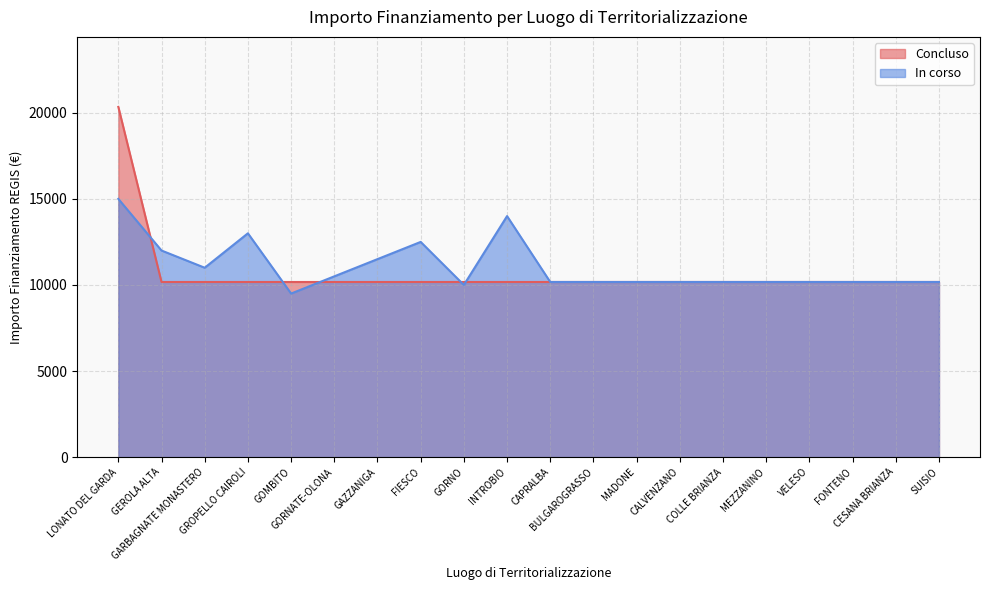

Is it true that Concluso equals 10172 at CAPRALBA?

True